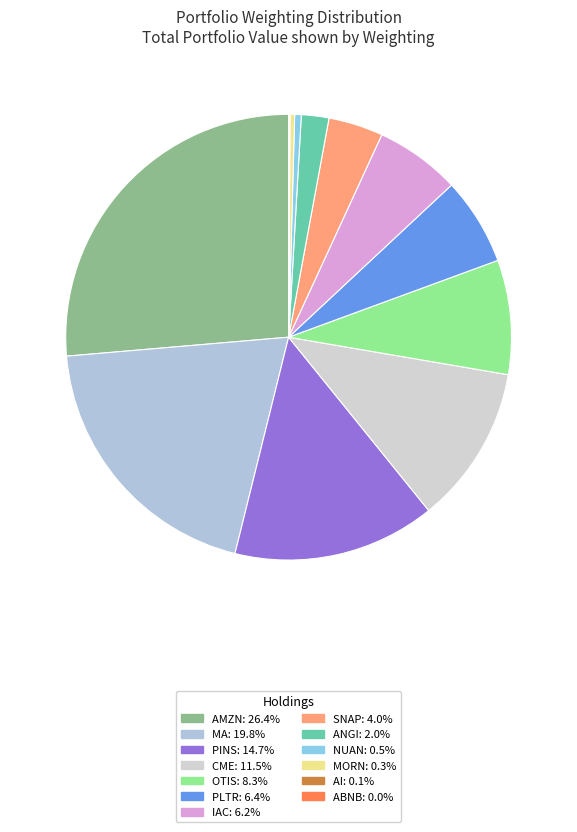

To the nearest percent, what is the average slice percentage?

8%